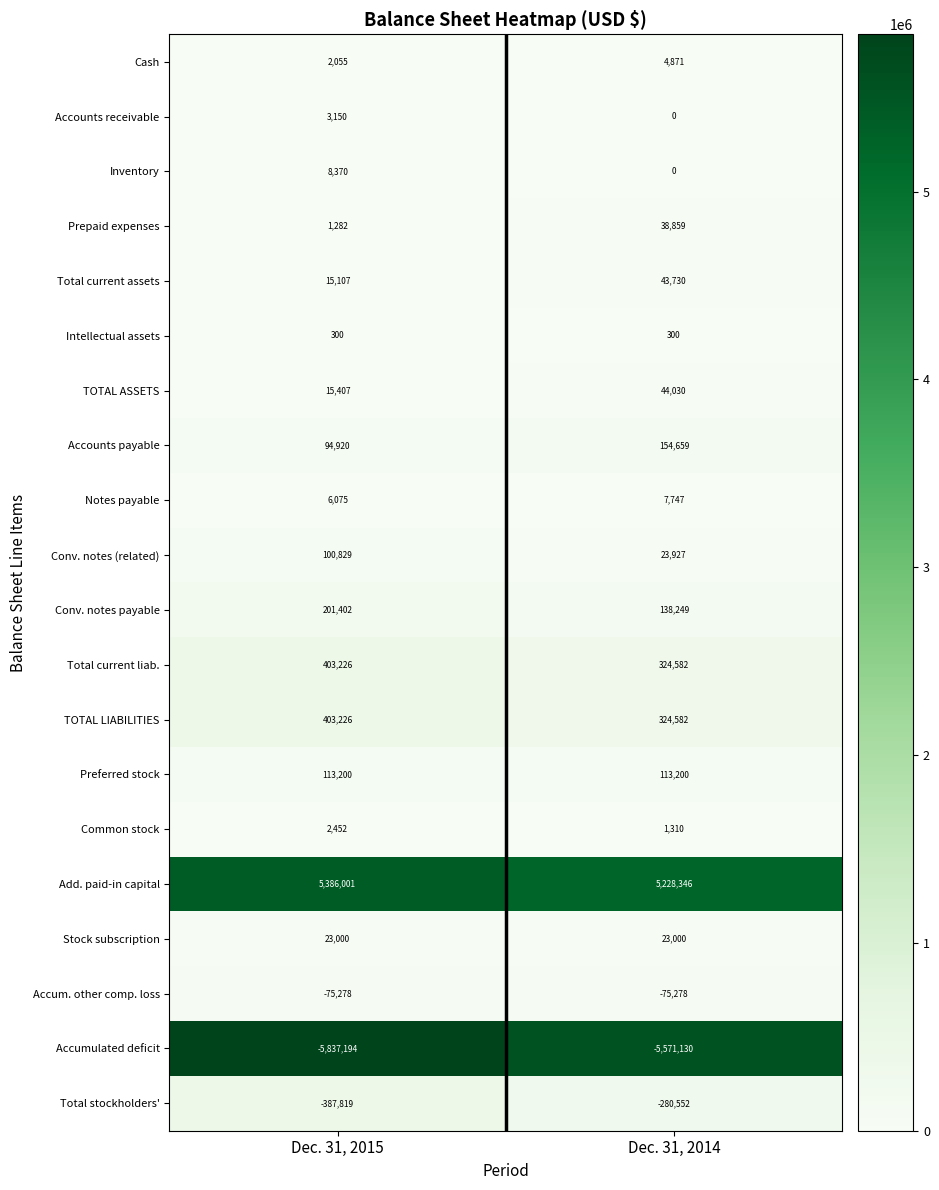

The value of TOTAL LIABILITIES at Dec. 31, 2015 is 403226. True or false?

True